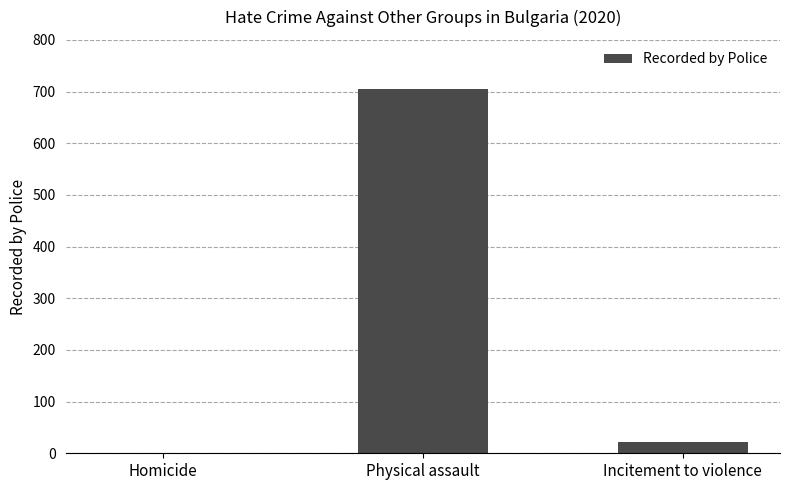

Which has a higher value, Homicide or Incitement to violence?

Incitement to violence